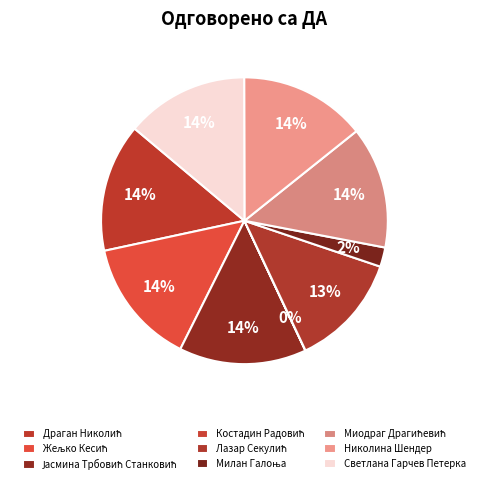

Is there any slice that represents more than half of the pie?

No